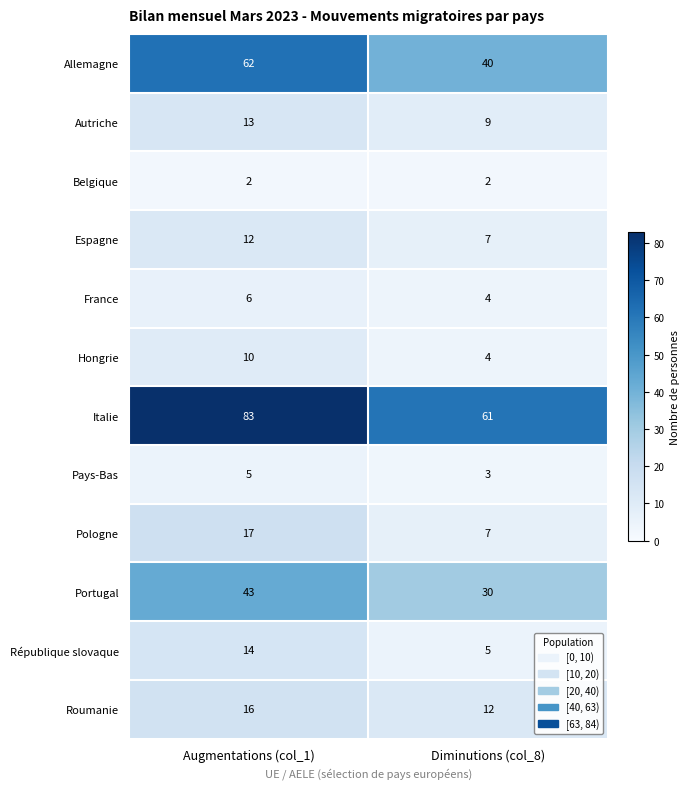

The value of Italie at Diminutions (col_8) is 87. True or false?

False